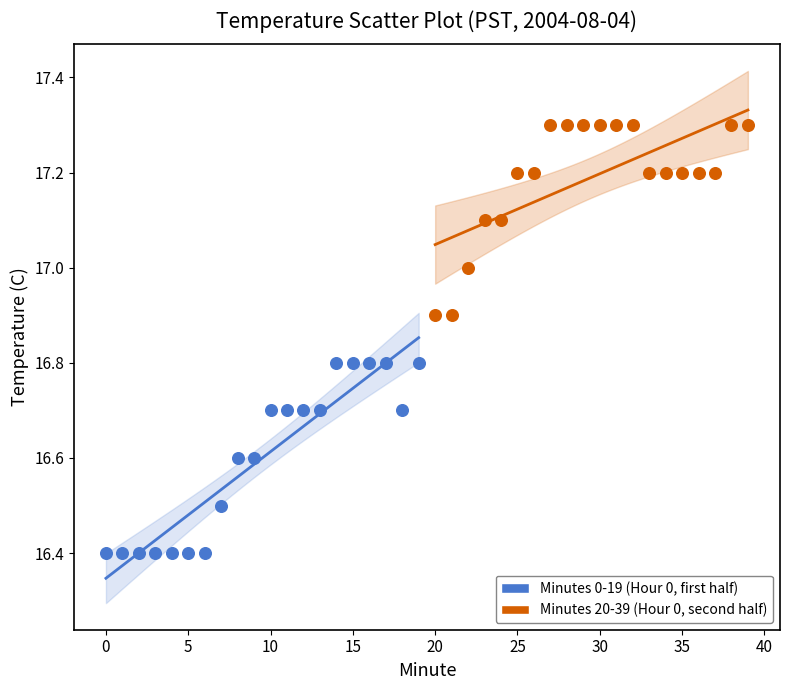

Which series reaches the minimum Y coordinate?

Minutes 0-19 (Hour 0, first half)